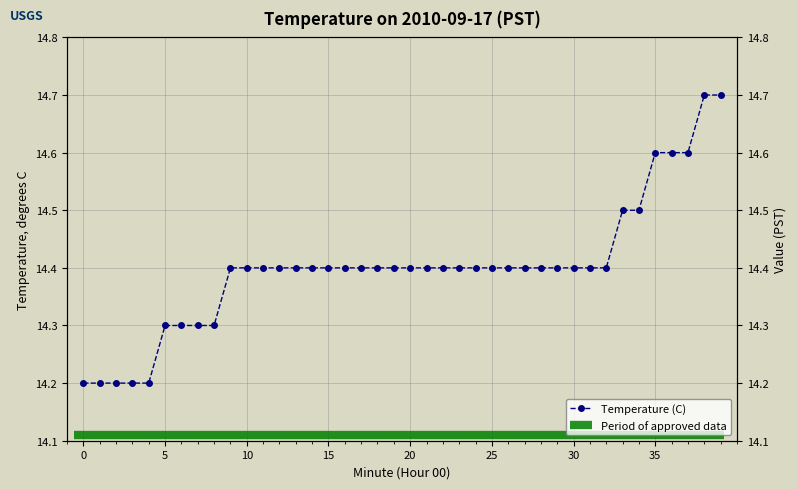

What is the difference between the values at 6 and 22?

0.1